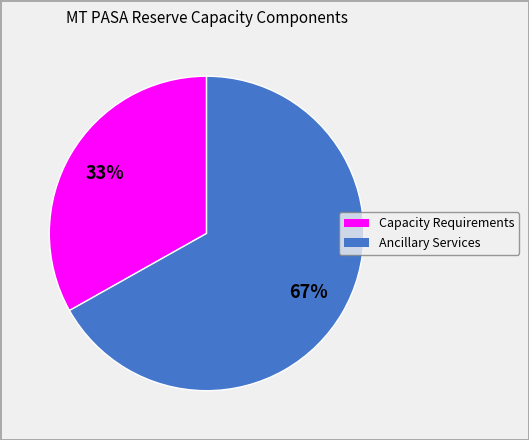

Is there a majority slice in this chart?

Yes